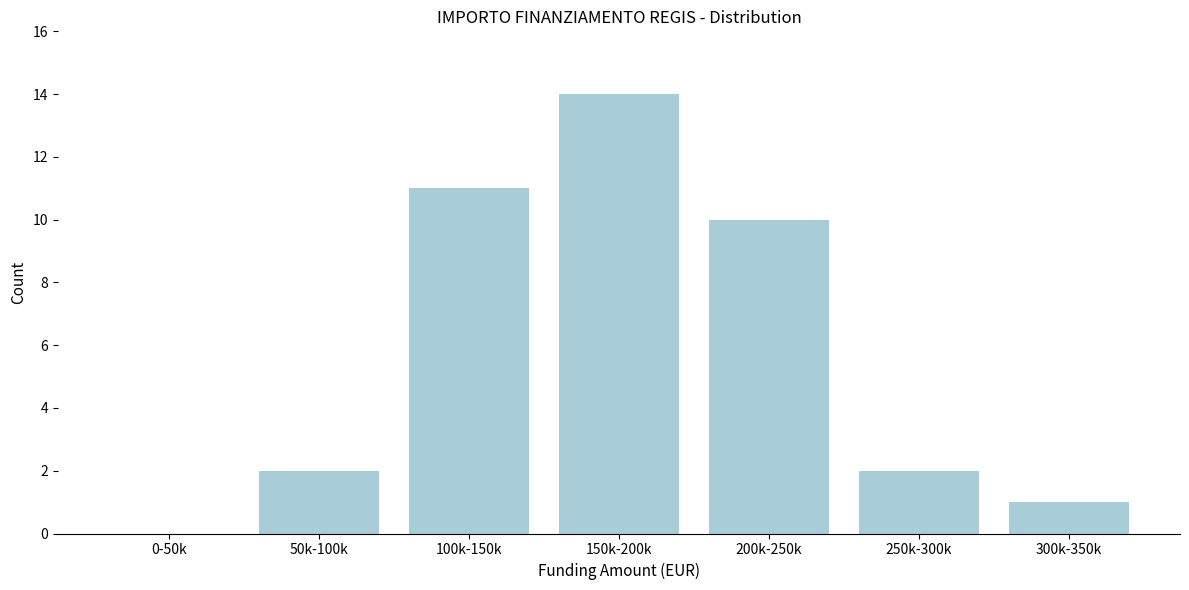

Reading right to left, extract all data points from this chart.

300k-350k=1	250k-300k=2	200k-250k=10	150k-200k=14	100k-150k=11	50k-100k=2	0-50k=0